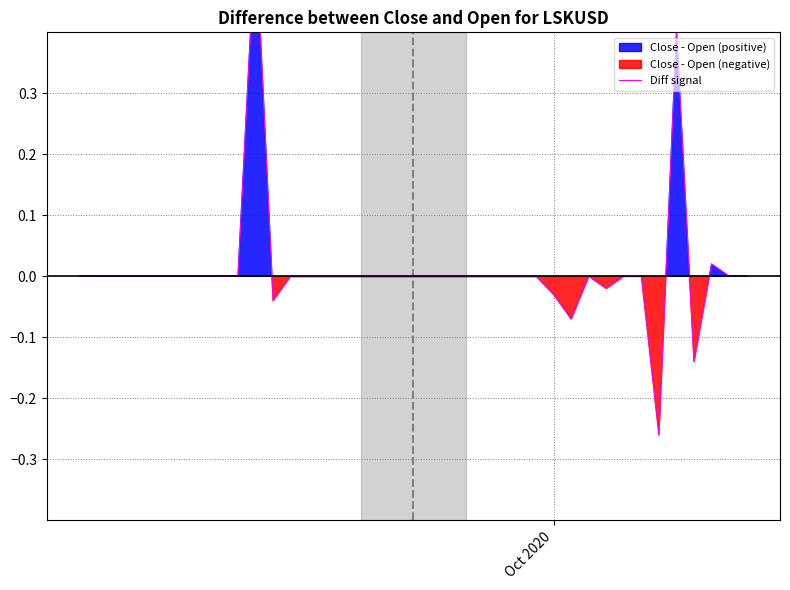

How many values are above zero?

3